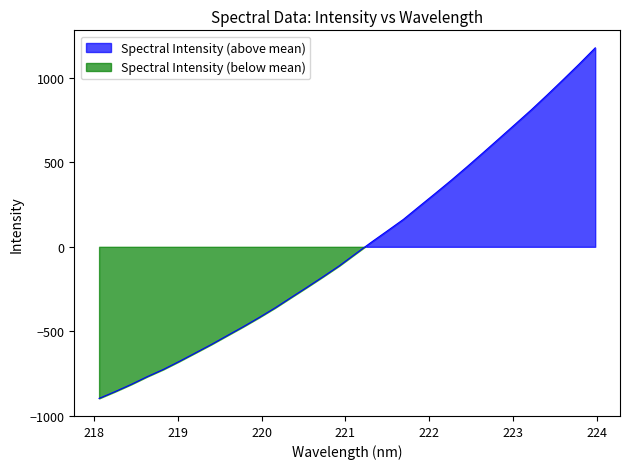

What is the greatest value displayed?

1176.7